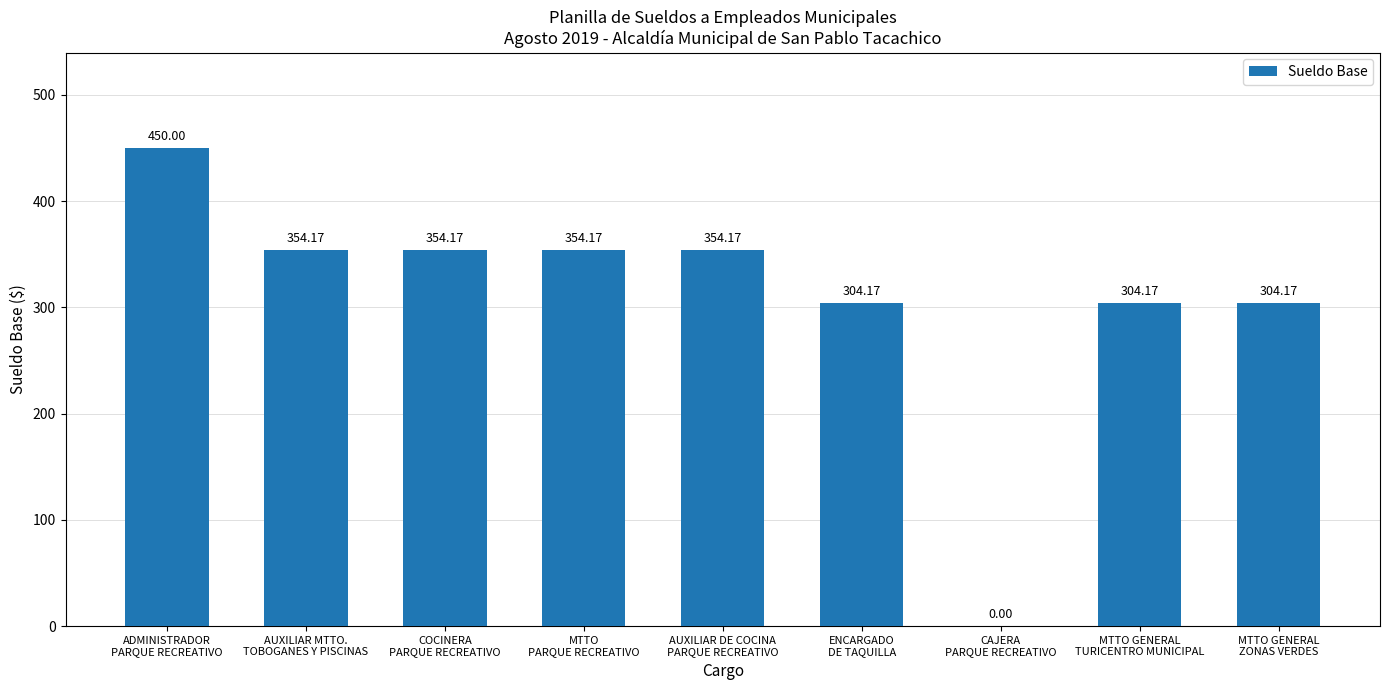

Which has a higher value, AUXILIAR MTTO.
TOBOGANES Y PISCINAS or MTTO GENERAL
TURICENTRO MUNICIPAL?

AUXILIAR MTTO.
TOBOGANES Y PISCINAS